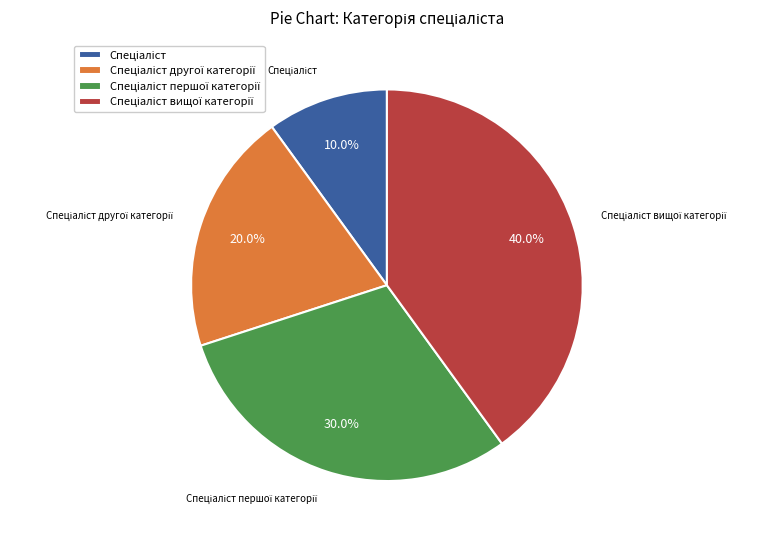

To the nearest percent, what is the average slice percentage?

25%